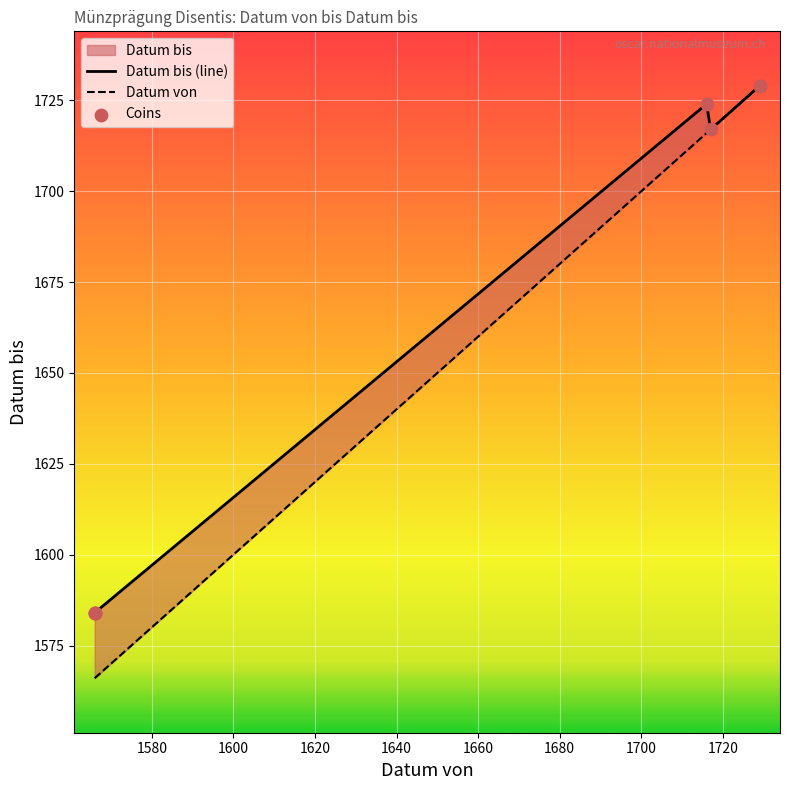

Which series has the widest spread of Y values?

Datum von